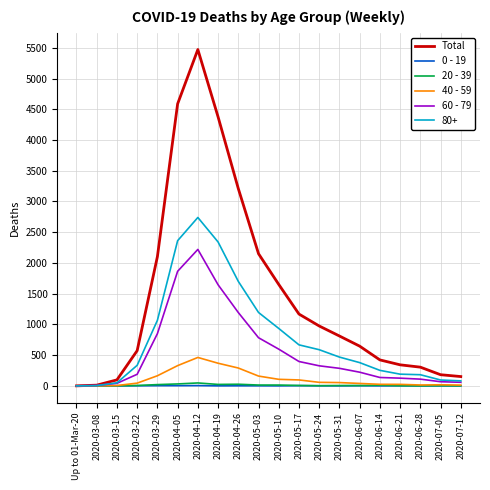

How many 0 - 19 values are between 0 and 2?

16